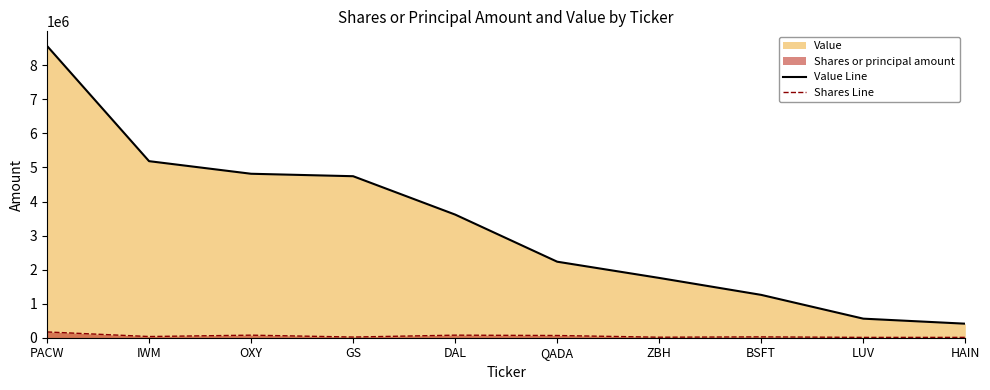

Rank the series by their average value, from lowest to highest.

Shares Line, Value Line